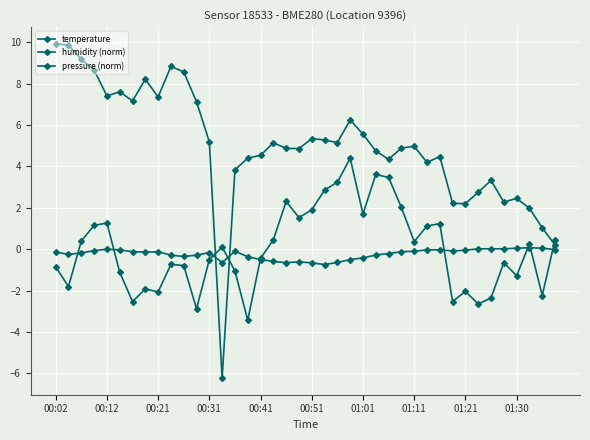

What is the greatest value displayed?

9.9